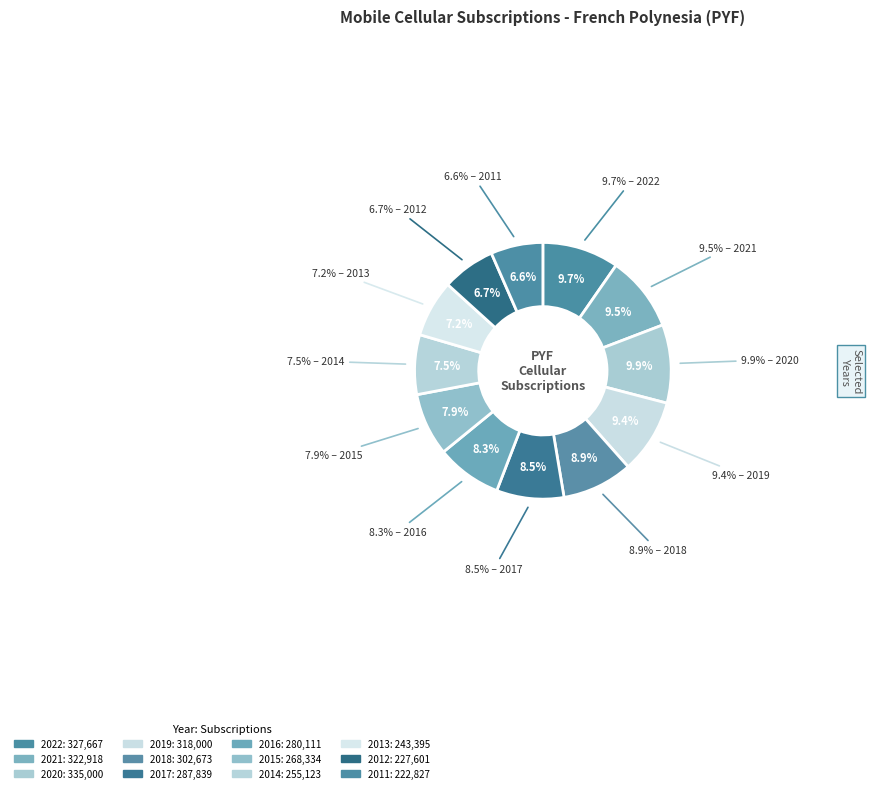

Count the number of slices in the pie.

12